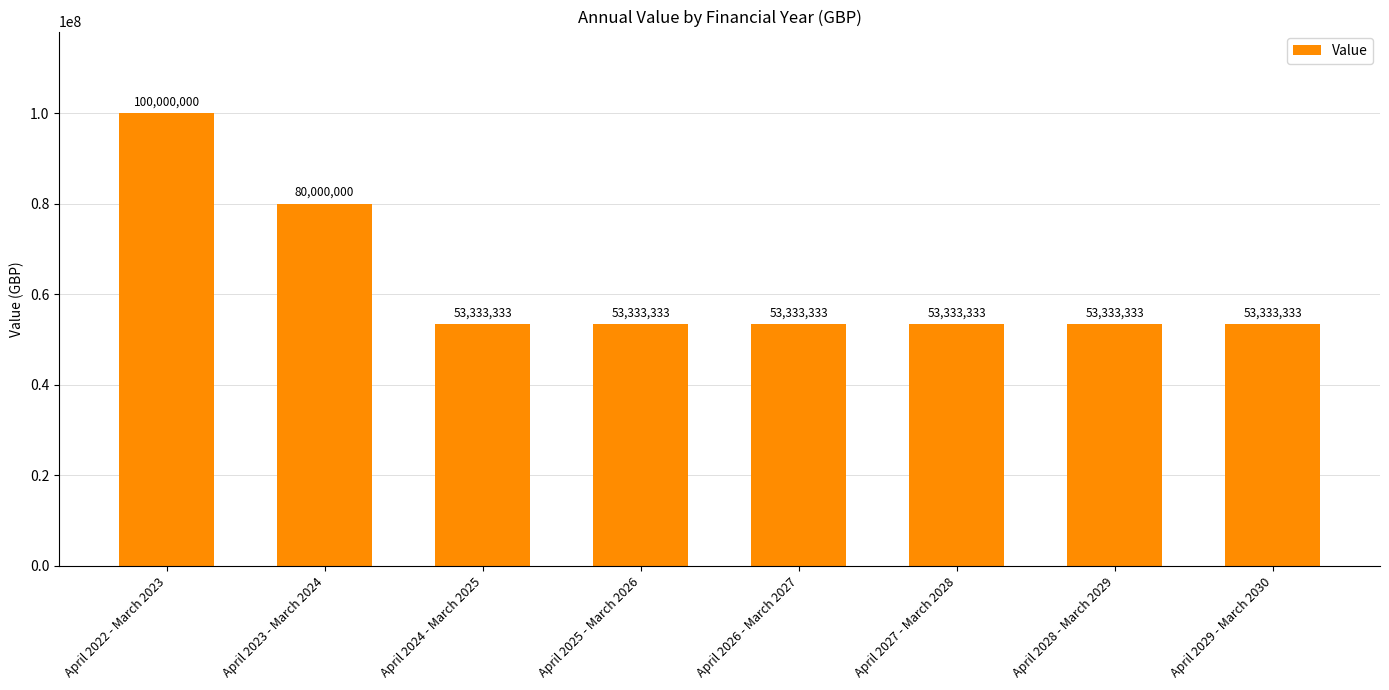

Between April 2023 - March 2024 and April 2022 - March 2023, which is larger?

April 2022 - March 2023